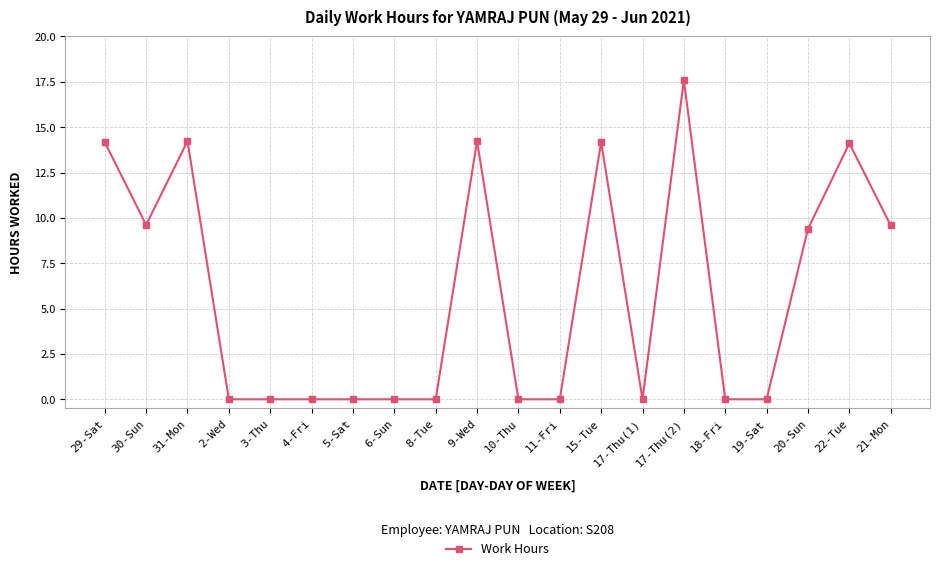

What position from the right is 30-Sun?

19